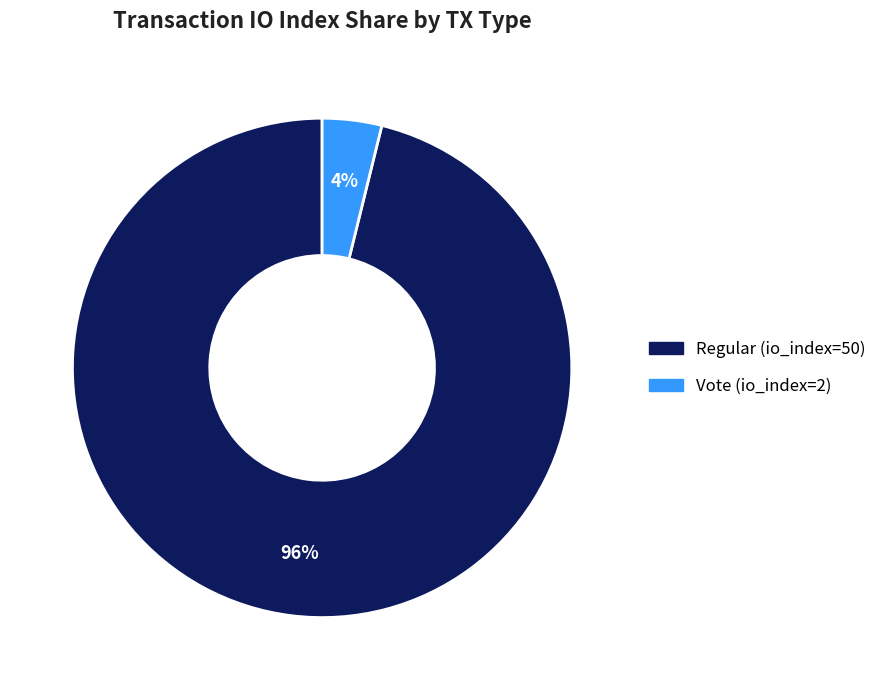

Do Regular (io_index=50) and Vote (io_index=2) together represent more than half of the pie?

Yes